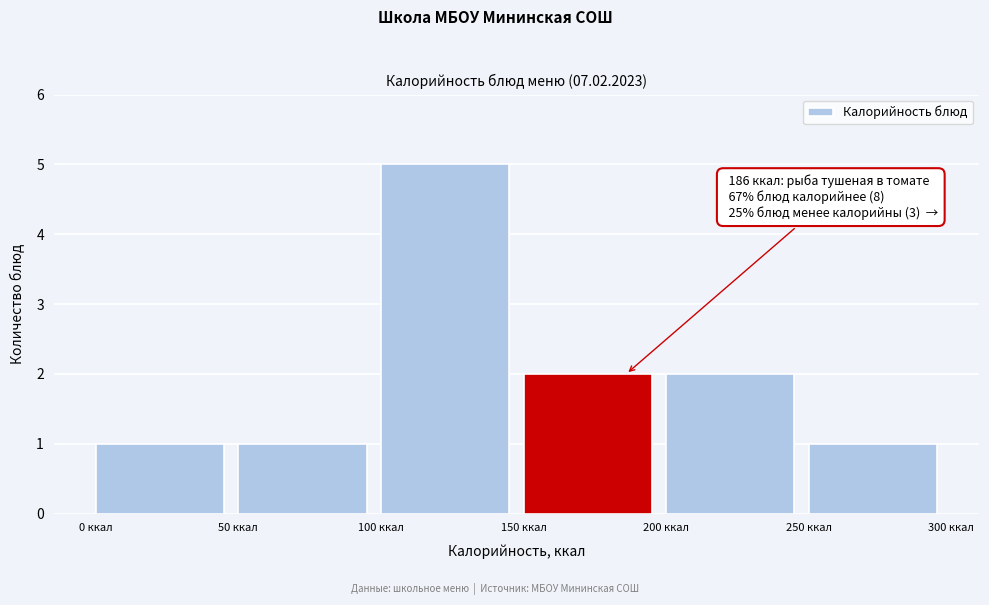

Which range on the x-axis has the tallest bar?

100 to 150